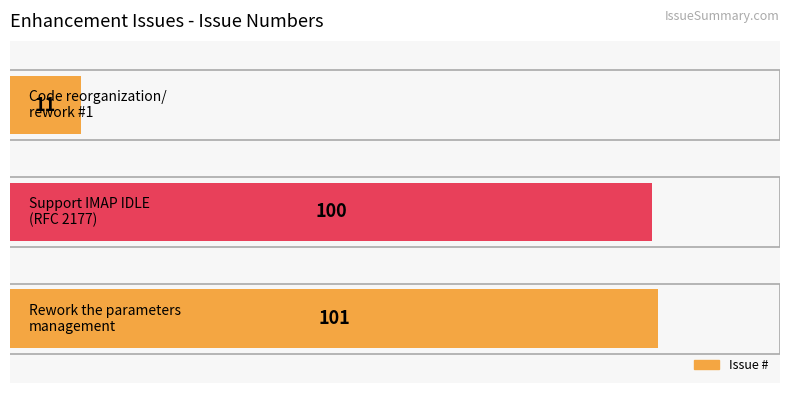

Reading bottom to top, extract all data points from this chart.

101	100	11